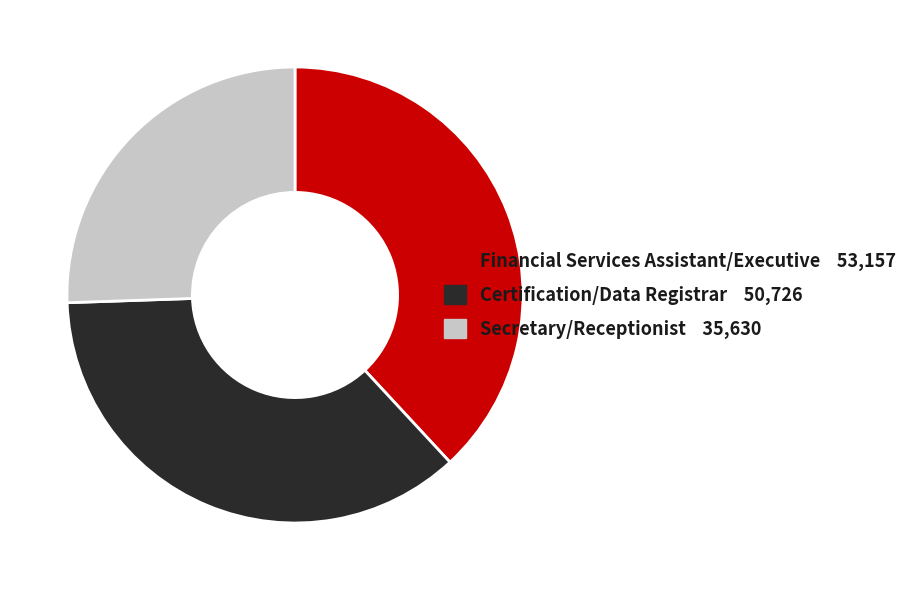

Which category has the smallest portion of the pie?

Secretary/Receptionist